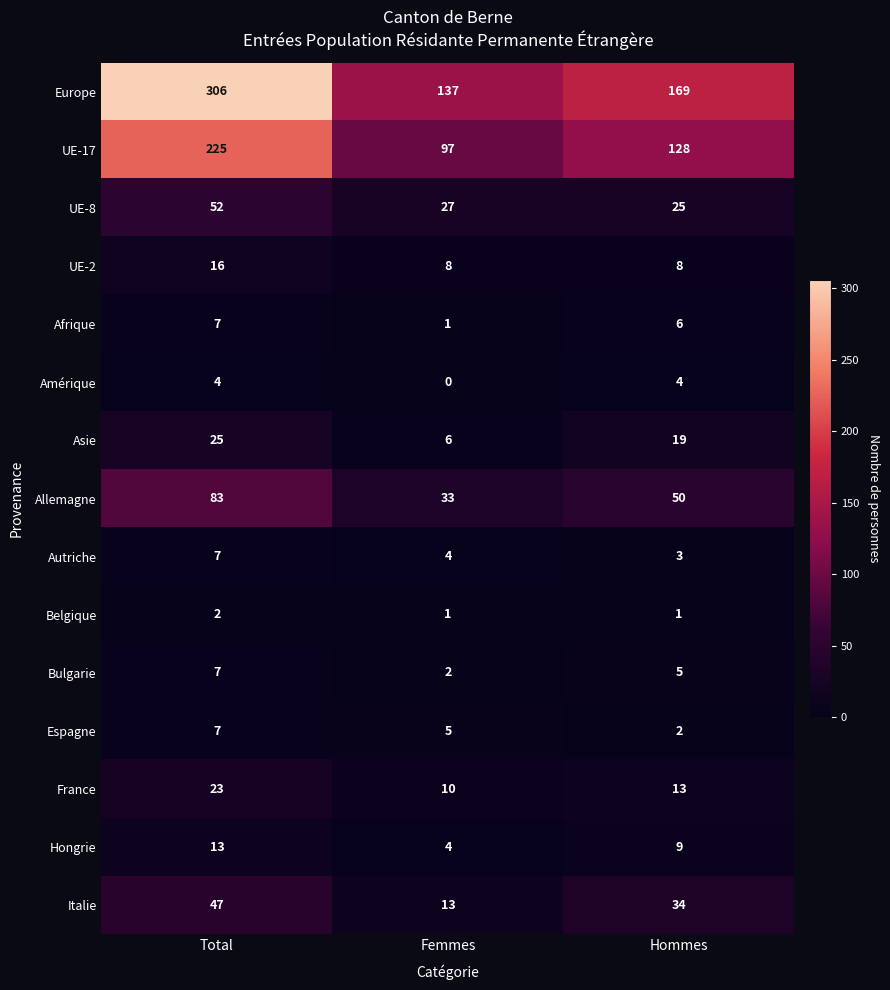

List the labels in order of Autriche value, largest first.

Total, Femmes, Hommes